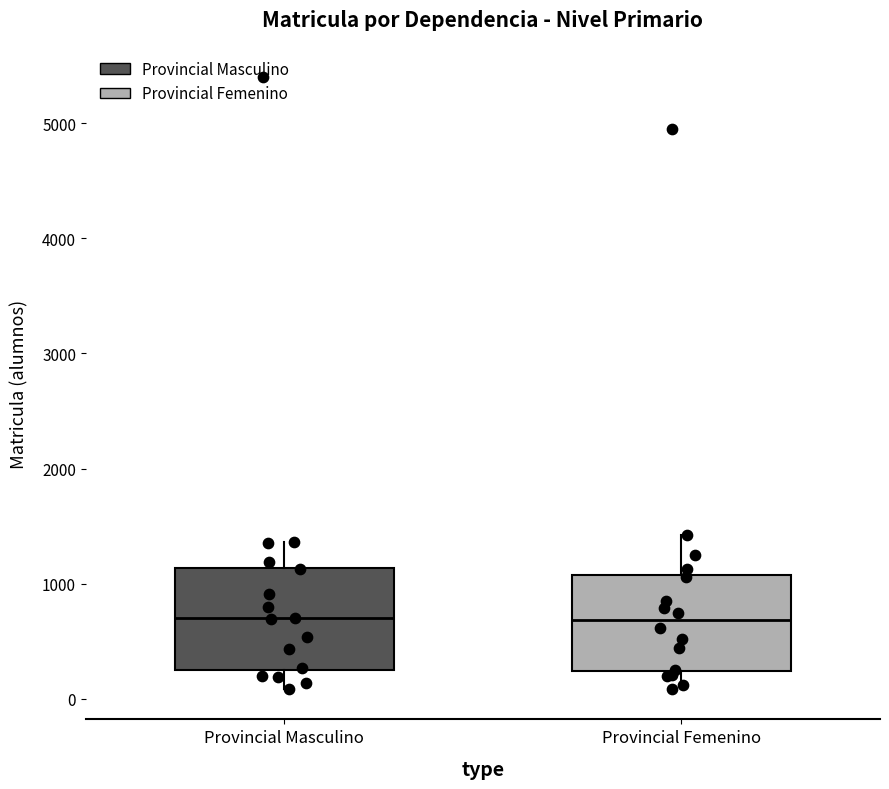

Reading left to right, read every box against the y-axis: the position of its median line, the range the box covers, and the ends of its whiskers. The values are not printed on the chart, so give them approximately, as read against the axis.

Provincial Masculino: median 700, box 200 to 1100, whiskers 100 to 1400
Provincial Femenino: median 700, box 200 to 1100, whiskers 100 to 1400